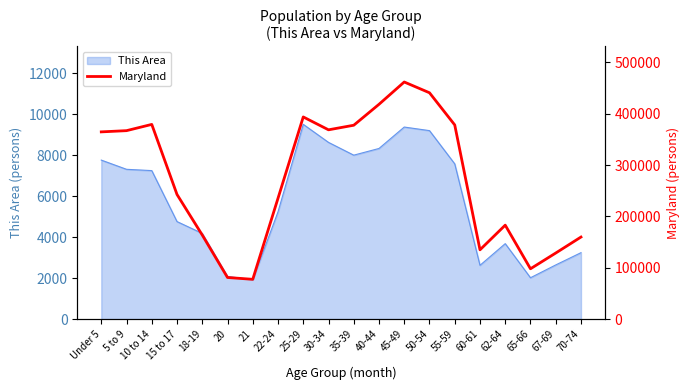

True or false: the data shows 218679 at 67-69.

False